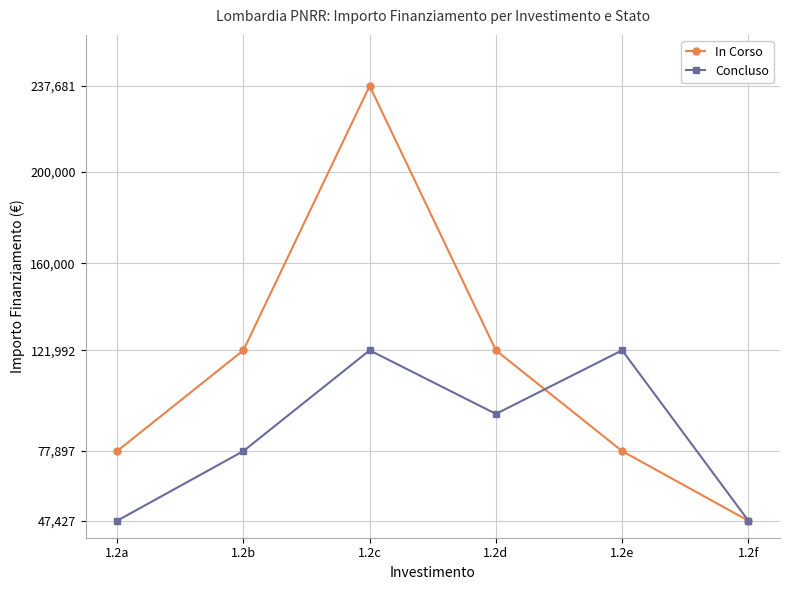

What is the average value of the Concluso series?

85151